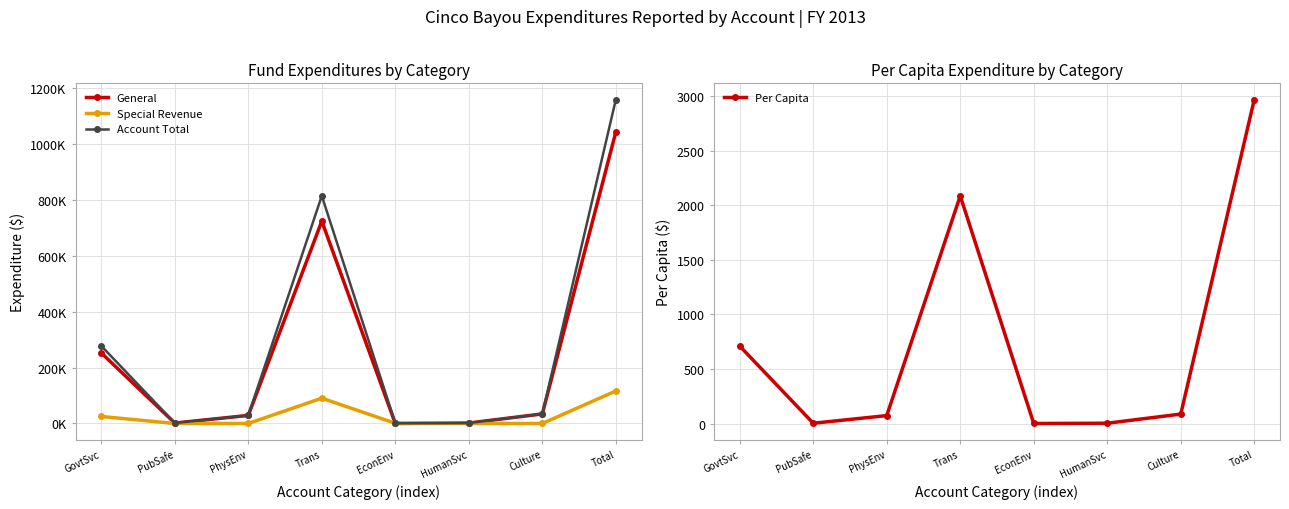

Between which two adjacent categories do General and Special Revenue first intersect?

Trans and EconEnv